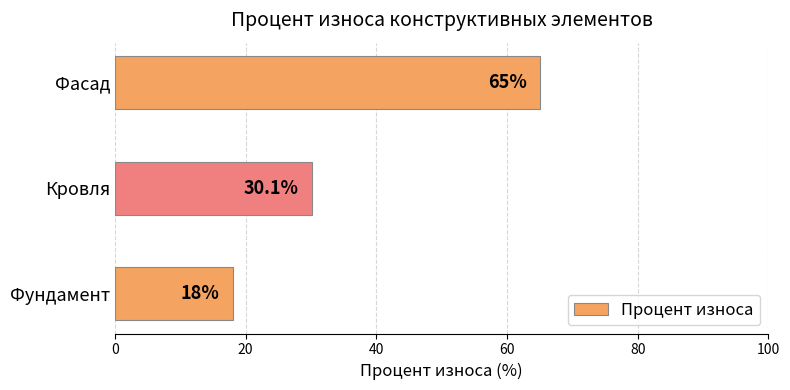

Approximately how many times larger is the value at Кровля compared to Фасад?

0.5